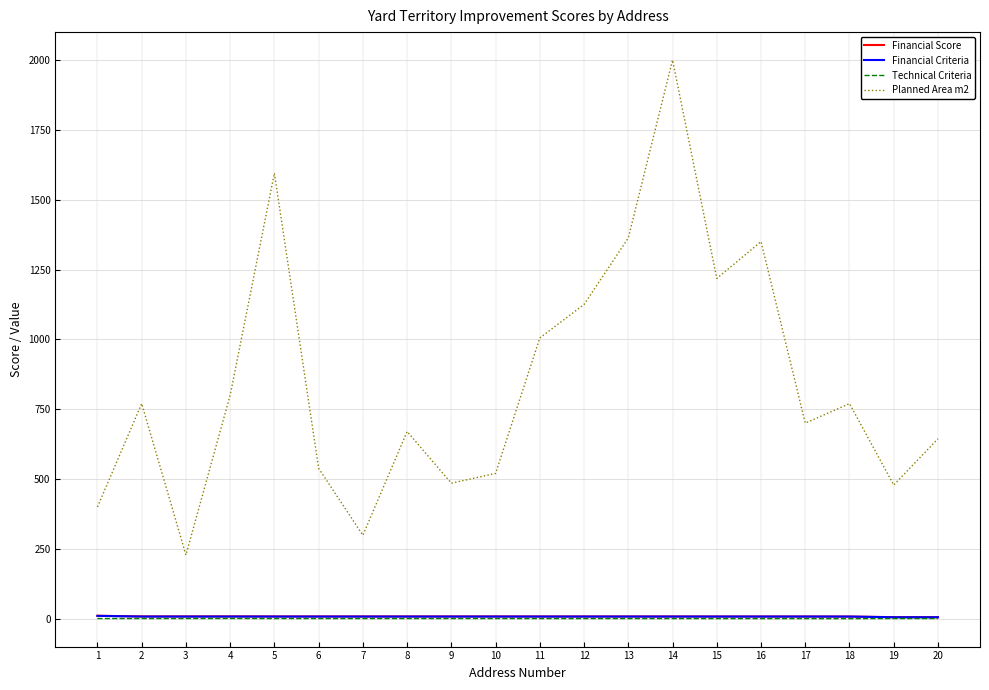

What is the average value of the Planned Area m2 series?

847.9